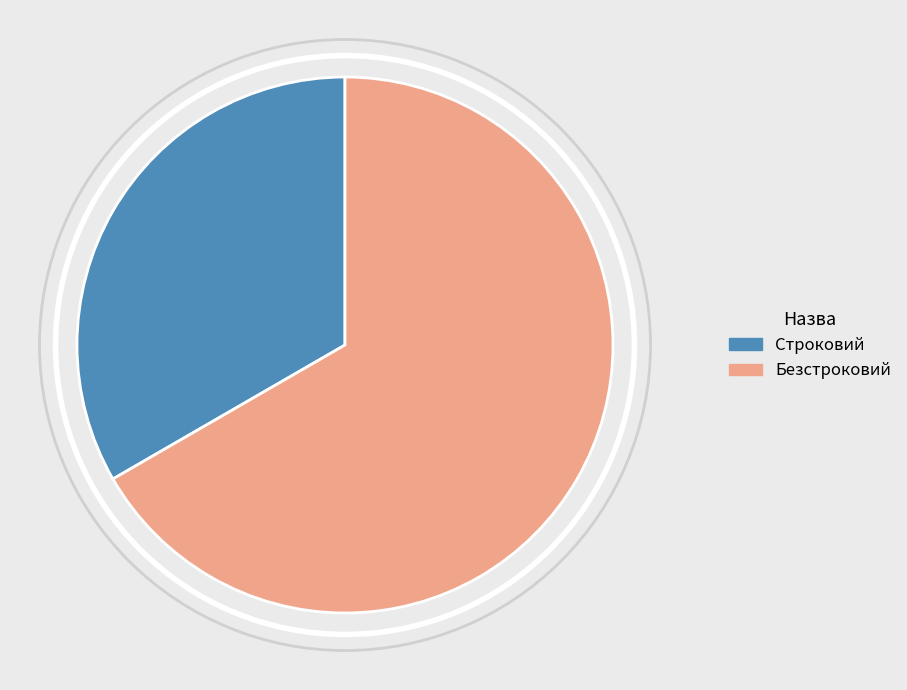

Which has a higher value, Безстроковий or Строковий?

Безстроковий